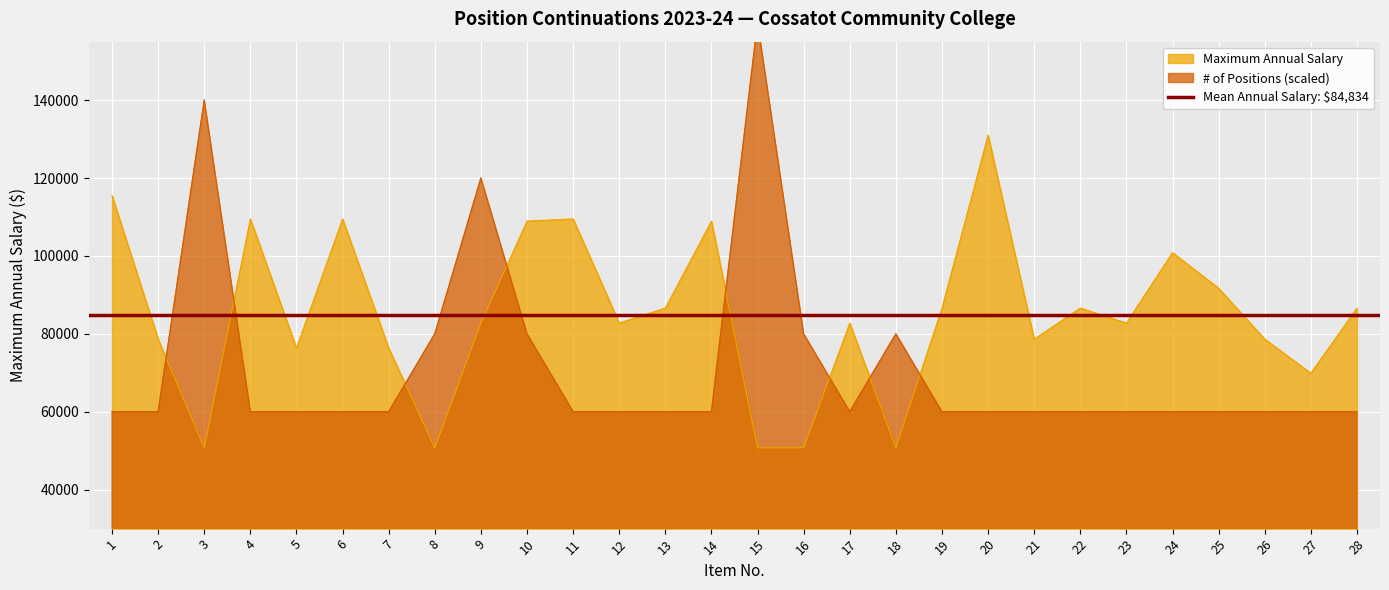

Which series has the widest spread of values?

Number of Positions